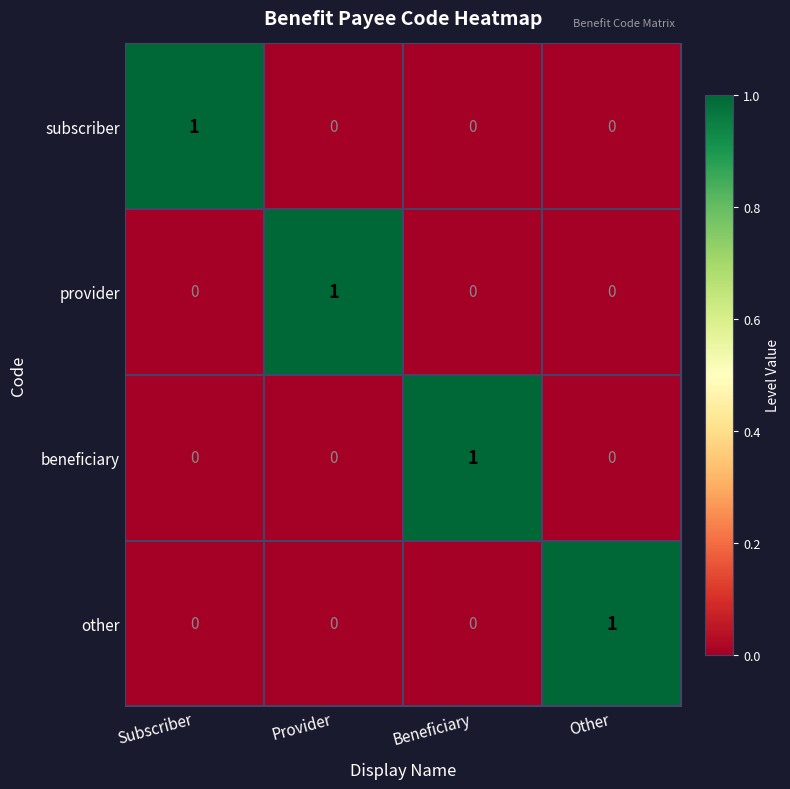

Count the subscriber values in the range 0 to 1.

4